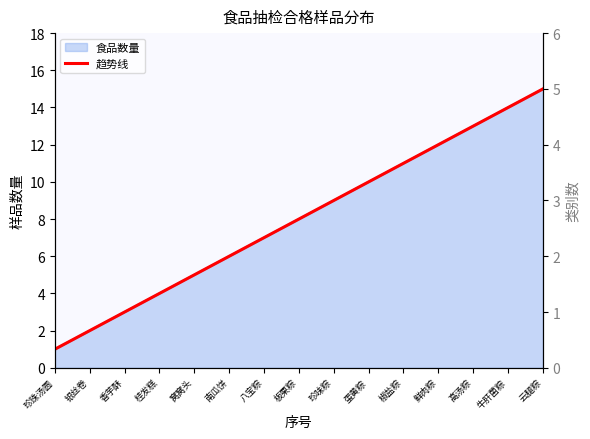

How many values are below 8?

7